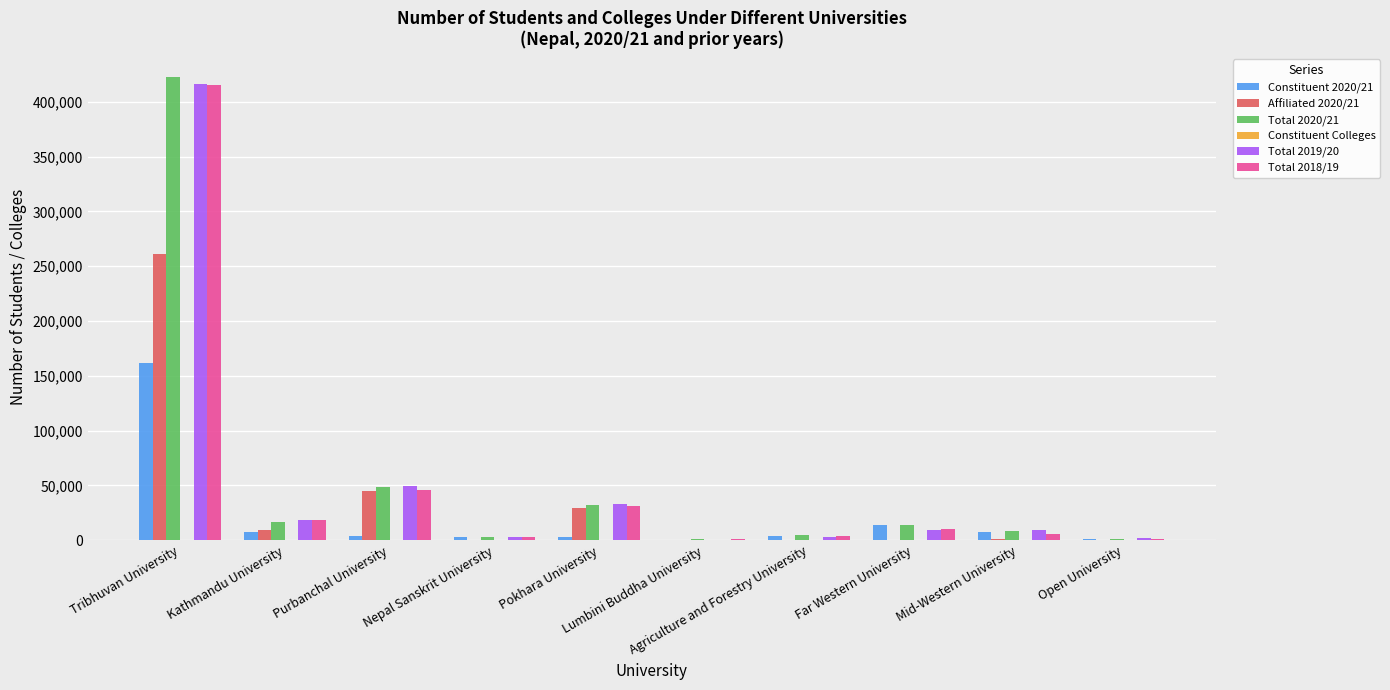

Count the number of data series in this chart.

6